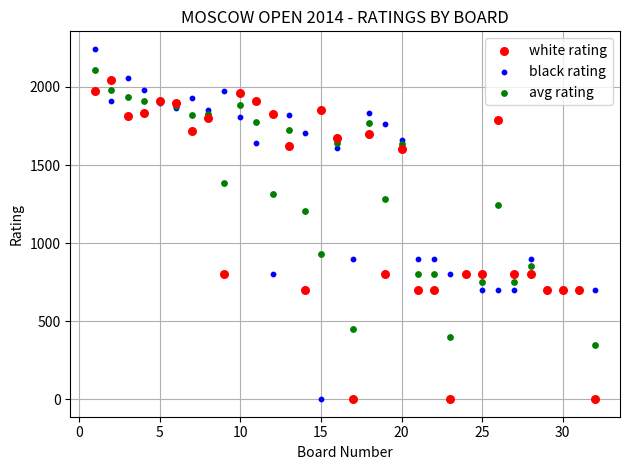

Which series reaches the maximum Y coordinate?

black rating